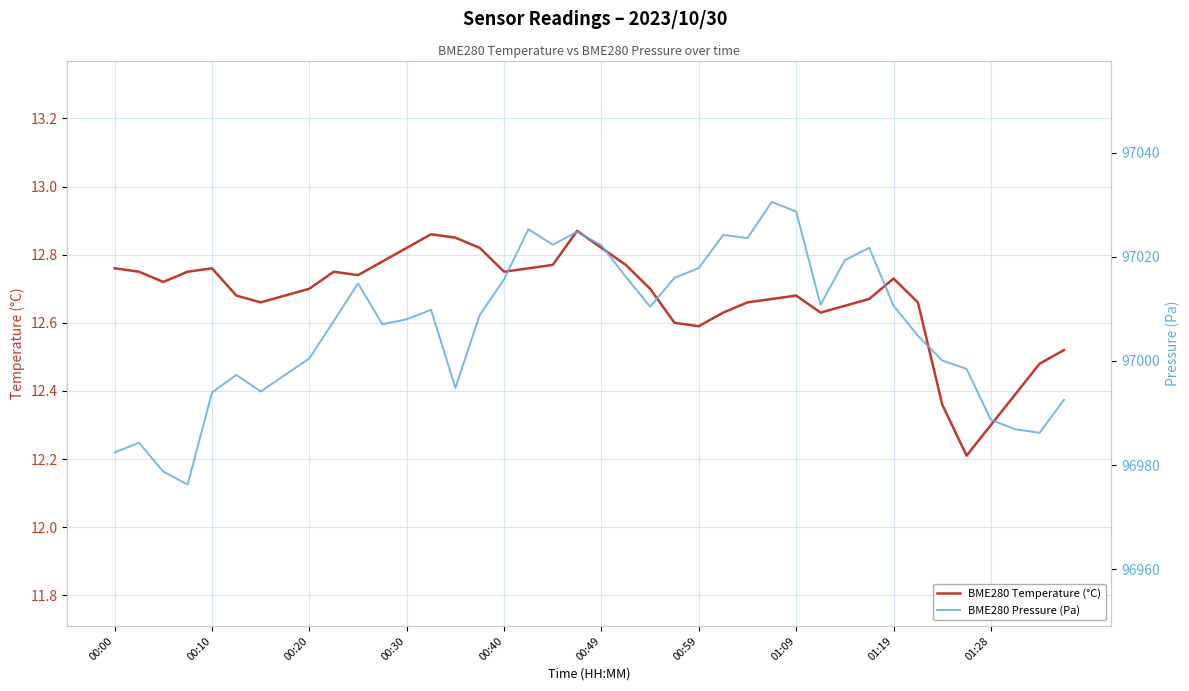

Reading right to left, extract all data points from this chart.

BME280 Temperature (°C): 12.5	12.5	12.4	12.3	12.2	12.4	12.7	12.7	12.7	12.7	12.6	12.7	12.7	12.7	12.6	12.6	12.6	12.7	12.8	12.8	12.9	12.8	12.8	12.8	12.8	12.8	12.9	12.8	12.8	12.7	12.8	12.7	12.7	12.7	12.7	12.8	12.8	12.7	12.8	12.8
BME280 Pressure (Pa): 96992.5	96986.2	96986.9	96988.7	96998.5	97000.1	97004.8	97010.6	97021.7	97019.3	97010.8	97028.7	97030.5	97023.6	97024.2	97017.8	97015.9	97010.4	97016.2	97022.2	97024.8	97022.3	97025.3	97015.7	97008.8	96994.8	97009.8	97008.0	97007.0	97014.9	97007.6	97000.5	96997.3	96994.1	96997.3	96993.9	96976.2	96978.8	96984.3	96982.4